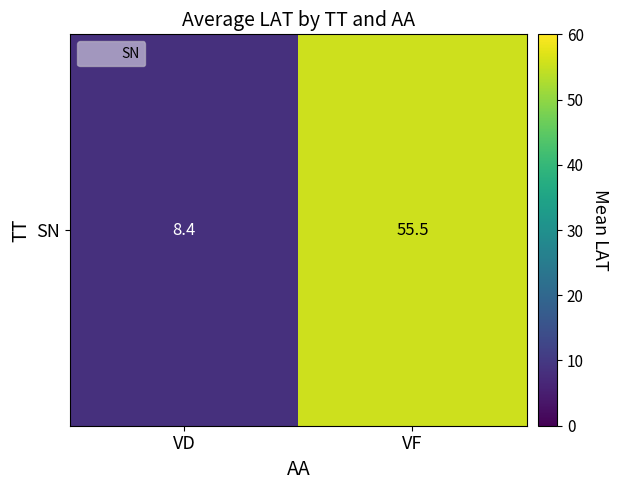

Read the value at VF.

55.5